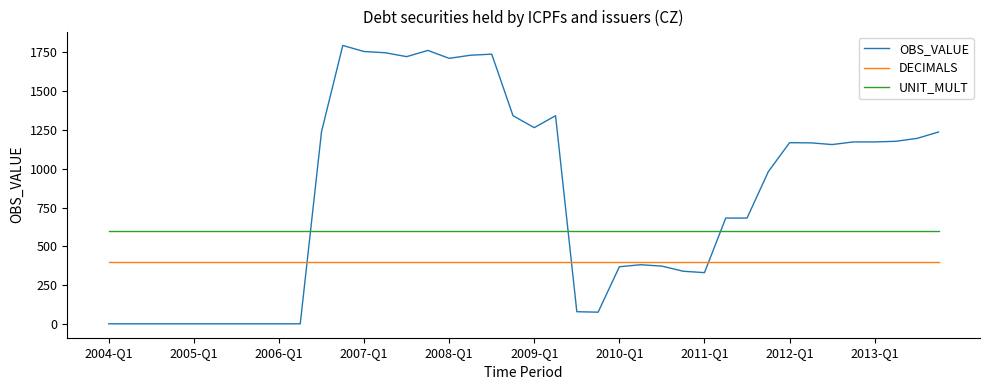

Which series ends up on top after the final intersection of OBS_VALUE and UNIT_MULT?

OBS_VALUE